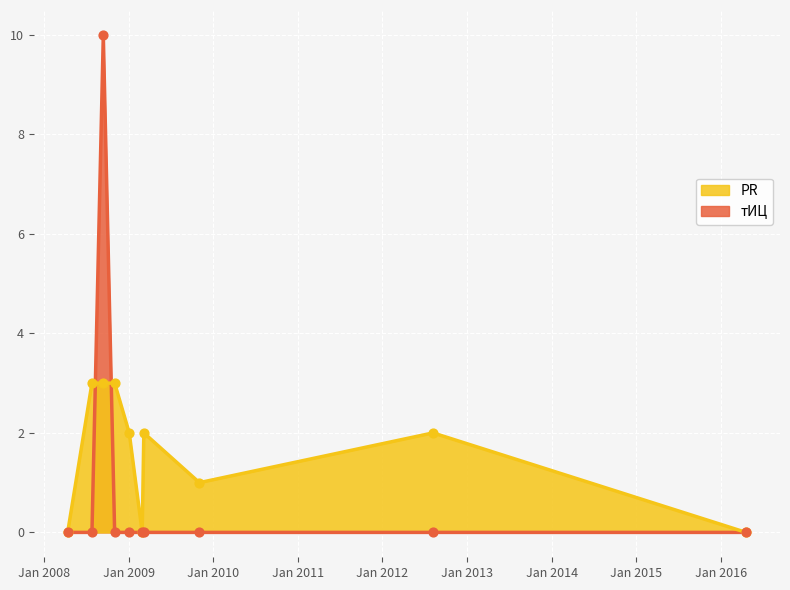

Which series has the widest spread of Y values?

тИЦ